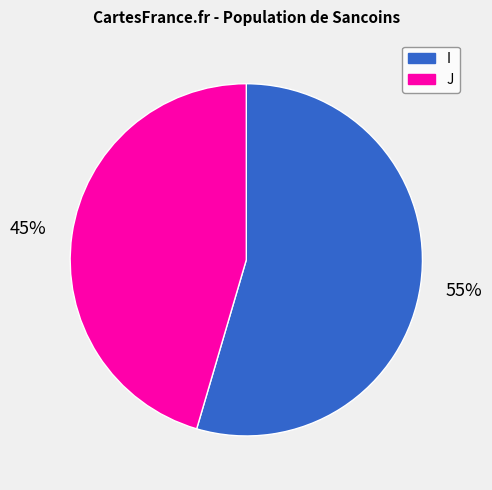

Is there a majority slice in this chart?

Yes